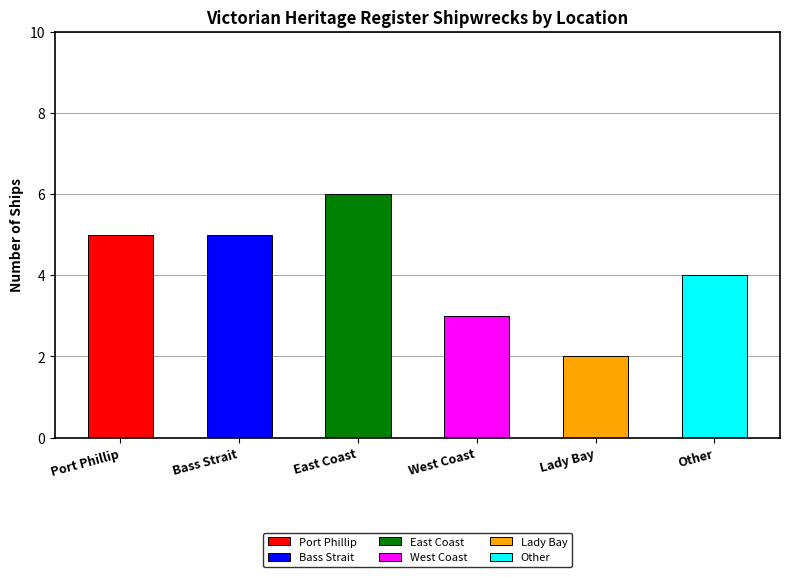

What position from the right is Port Phillip?

6